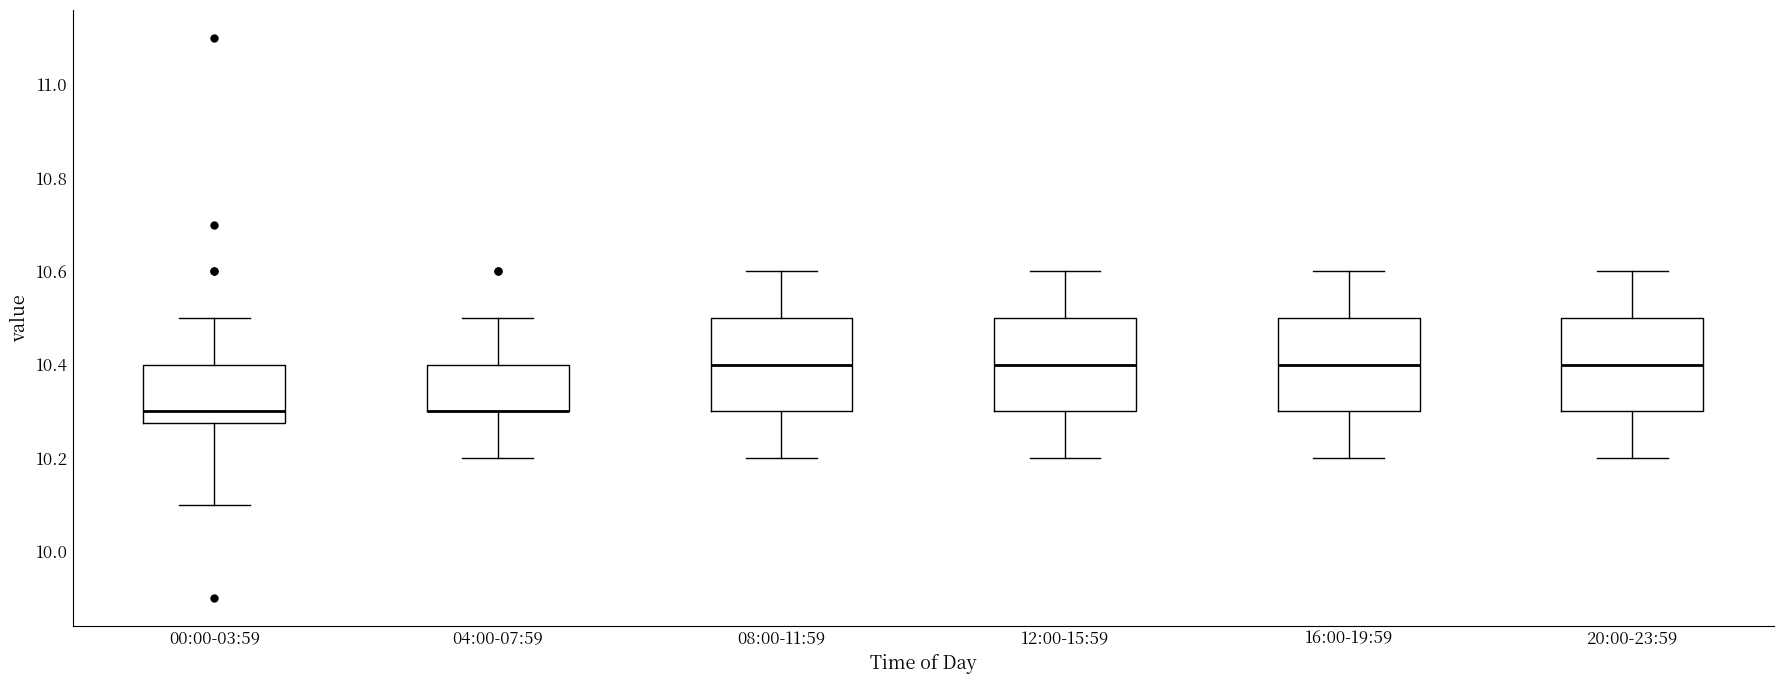

Reading left to right, transcribe this box plot: for each box, give where its median line is, the range the box spans, and where its two whiskers end, as read against the y-axis. The values are not printed on the chart, so give them approximately, as read against the axis.

00:00-03:59: median 10.30, box 10.28 to 10.40, whiskers 10.10 to 10.50
04:00-07:59: median 10.30 (drawn on the box's lower edge), box 10.30 to 10.40, whiskers 10.20 to 10.50
08:00-11:59: median 10.40, box 10.30 to 10.50, whiskers 10.20 to 10.60
12:00-15:59: median 10.40, box 10.30 to 10.50, whiskers 10.20 to 10.60
16:00-19:59: median 10.40, box 10.30 to 10.50, whiskers 10.20 to 10.60
20:00-23:59: median 10.40, box 10.30 to 10.50, whiskers 10.20 to 10.60